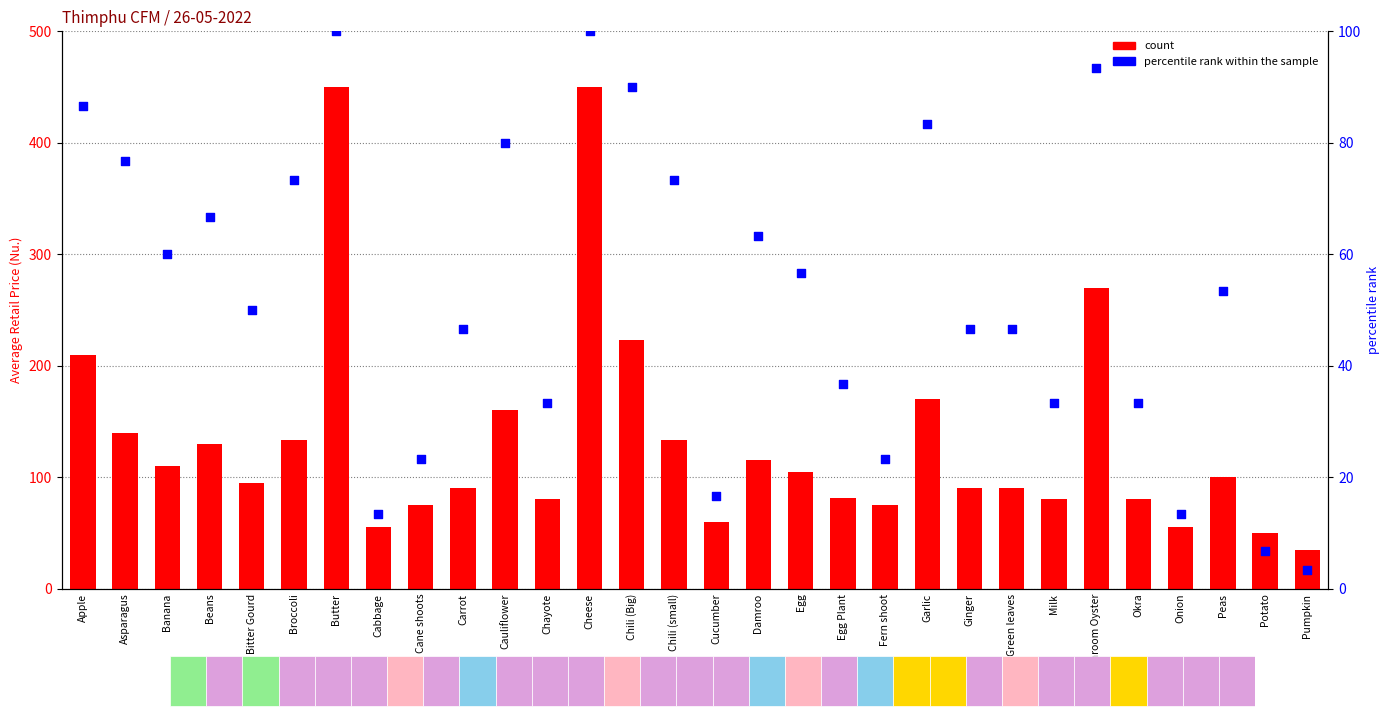

Is the value of percentile rank within the sample at Chili (Big) greater than the value of count at Peas?

No